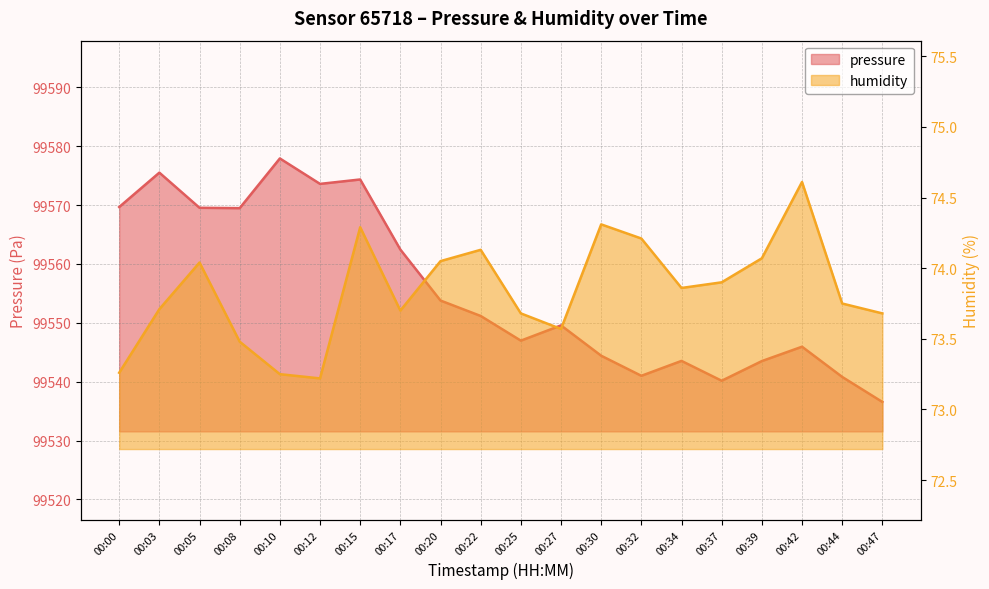

At which label is humidity closest to 73?

00:12